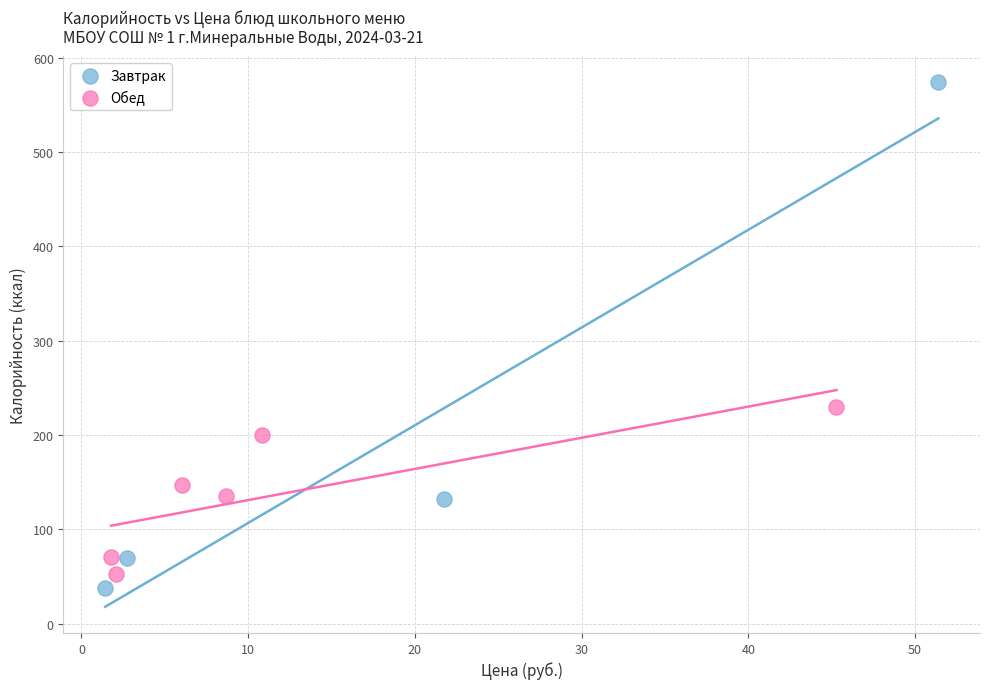

Which series contains the highest Y value?

Завтрак